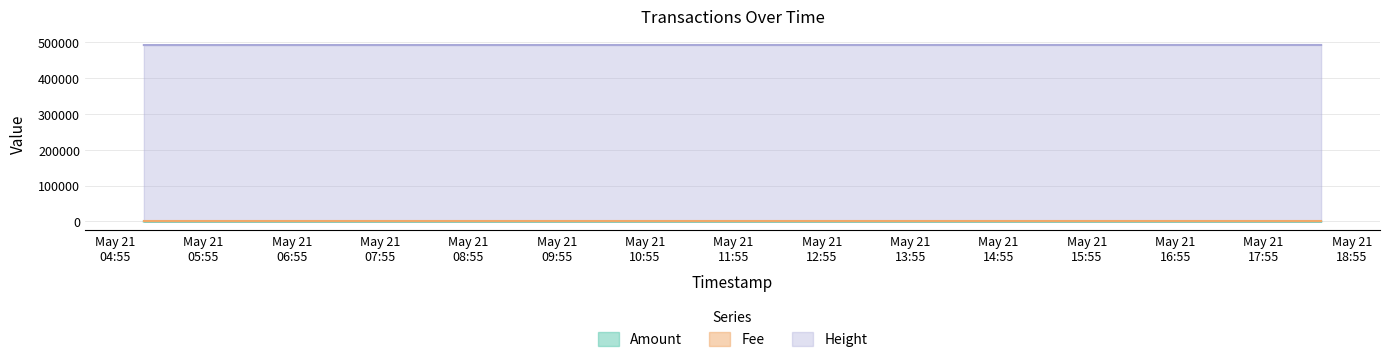

What is the lowest value of the Height series?

492622